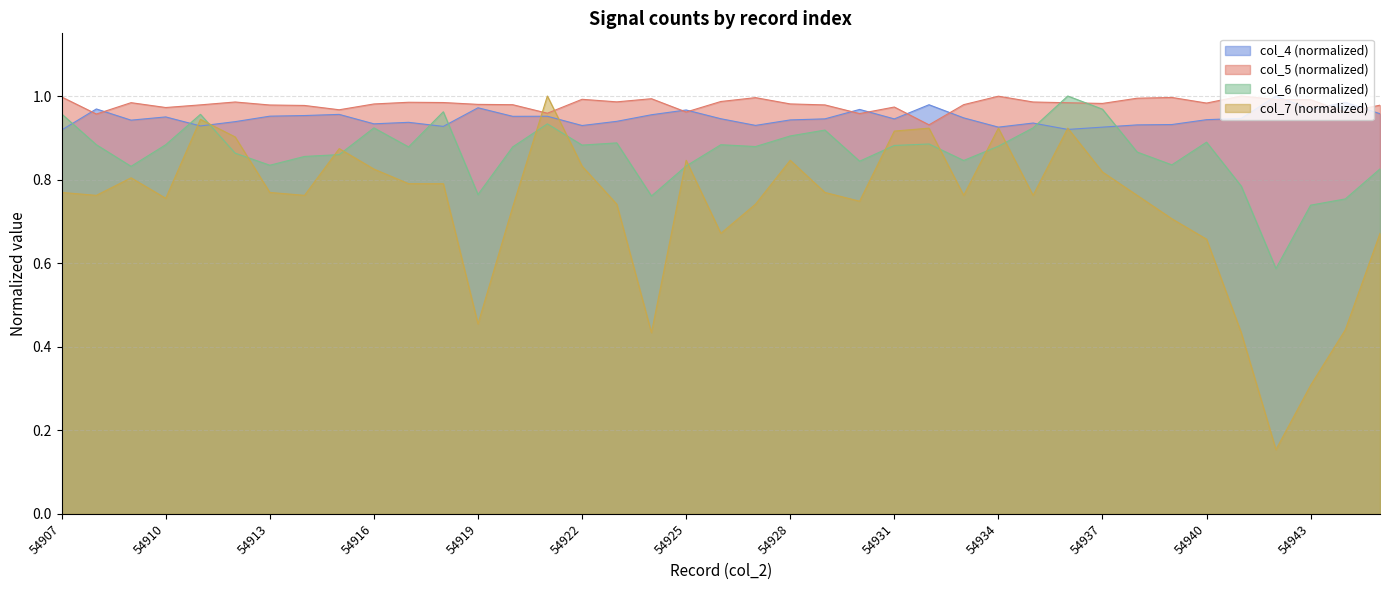

How many lines are shown in the chart?

4